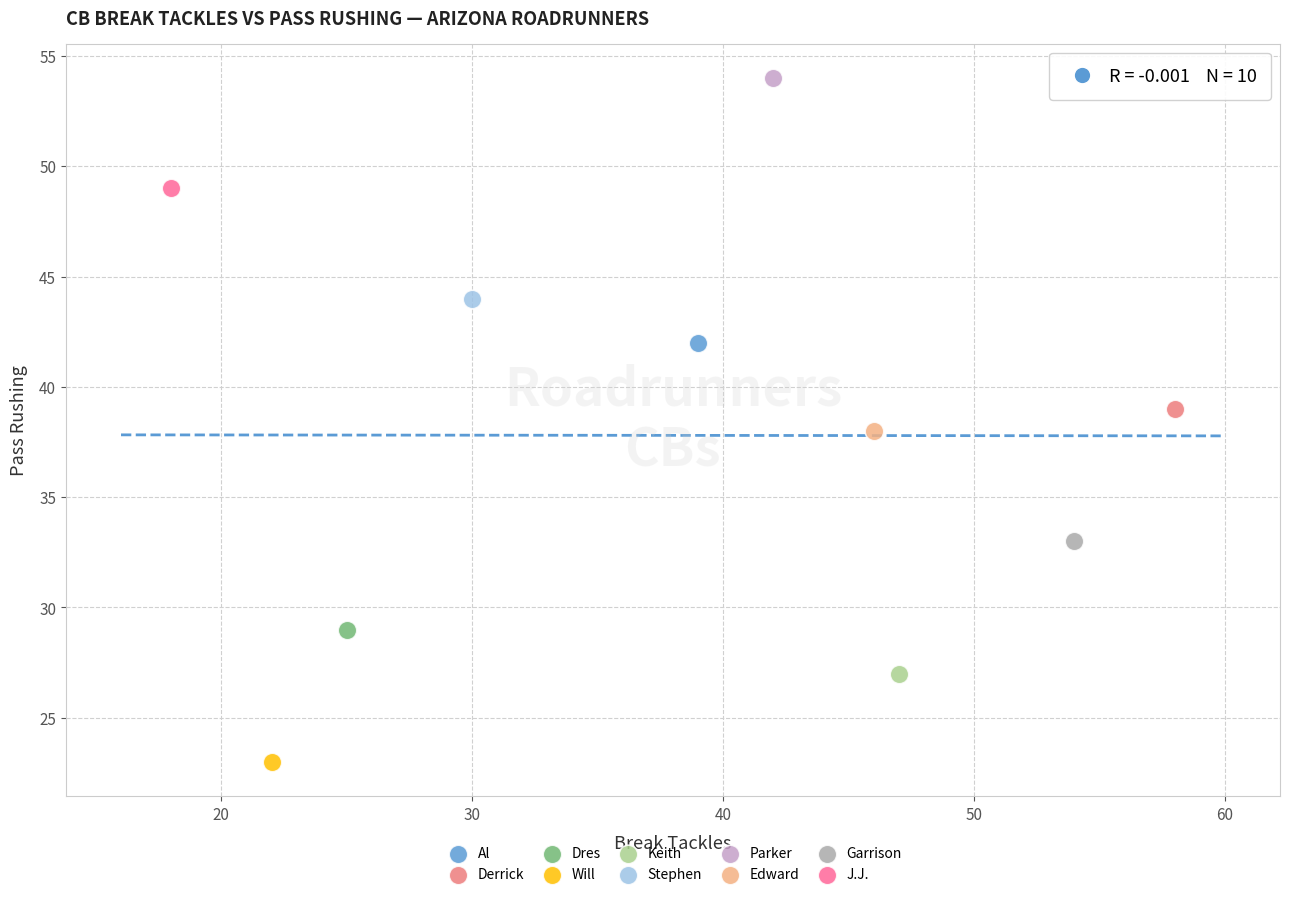

Which series contains the highest Y value?

Parker